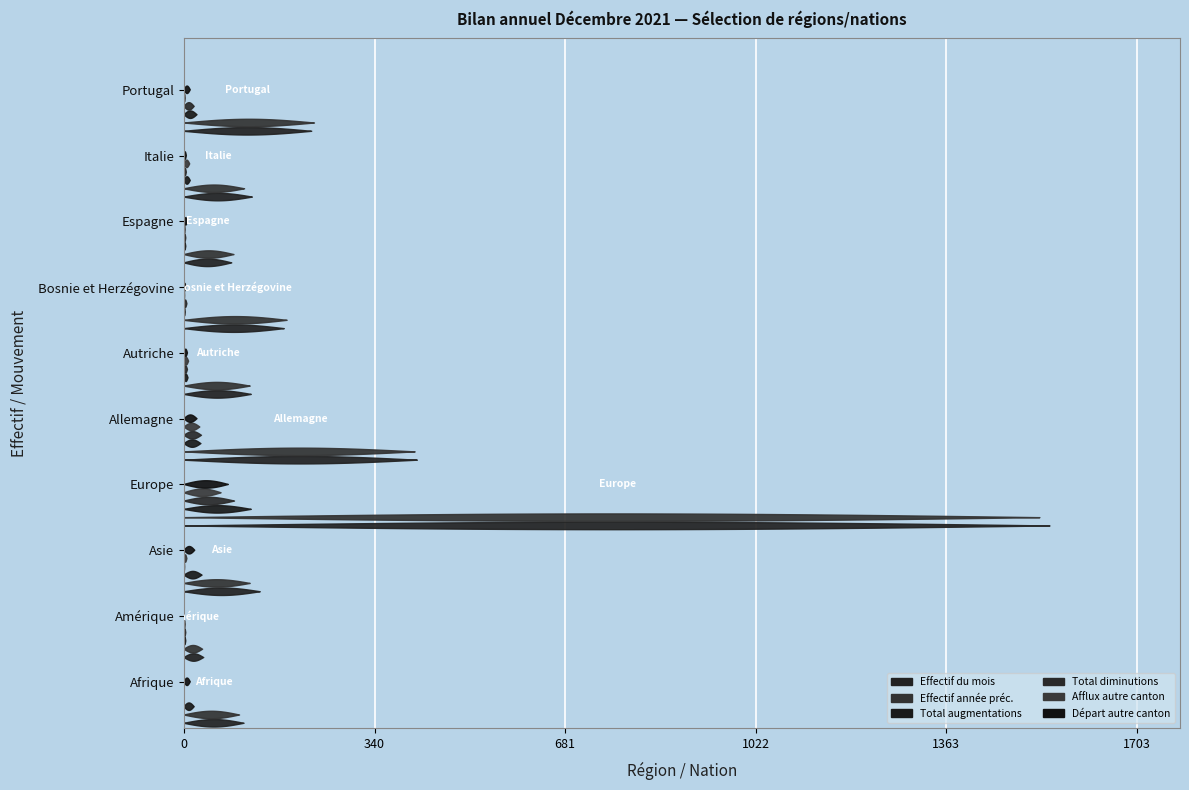

Where does the Départ autre canton series first go above -6?

Amérique